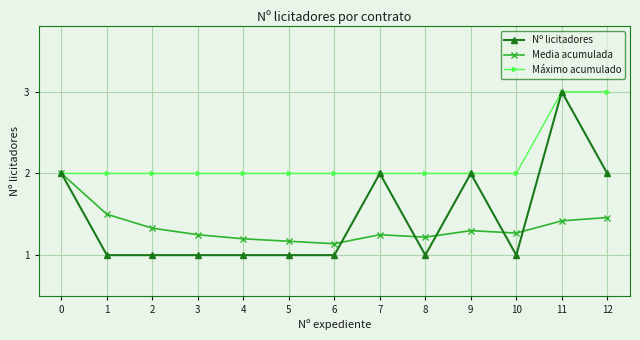

At 10, list the series in order from smallest to largest.

Nº licitadores, Media acumulada, Máximo acumulado